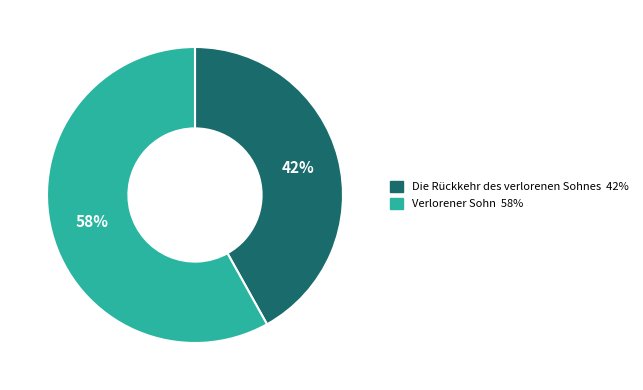

To the nearest percent, what is the average slice percentage?

50%